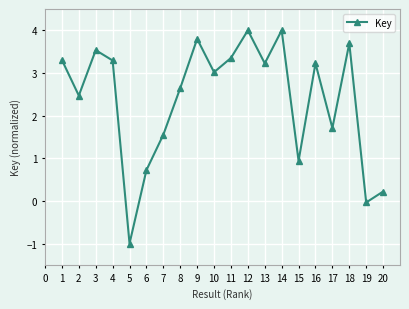

What is the change in value from 8 to 11?

+0.7